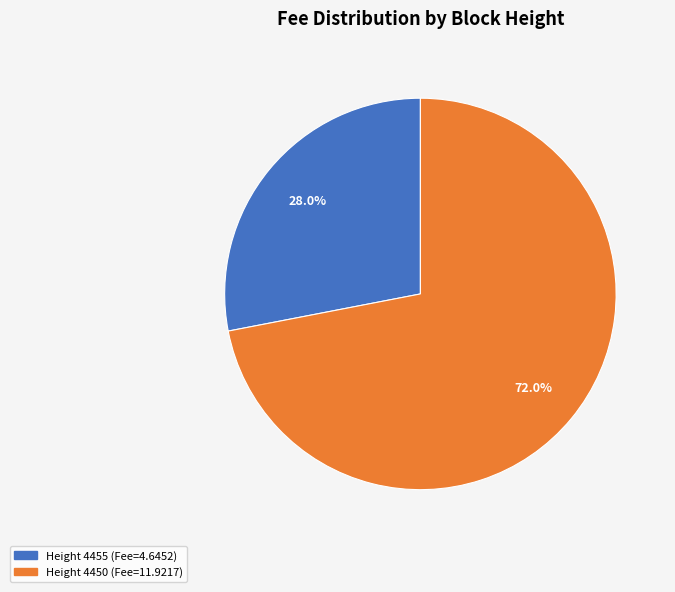

Is there a majority slice in this chart?

Yes